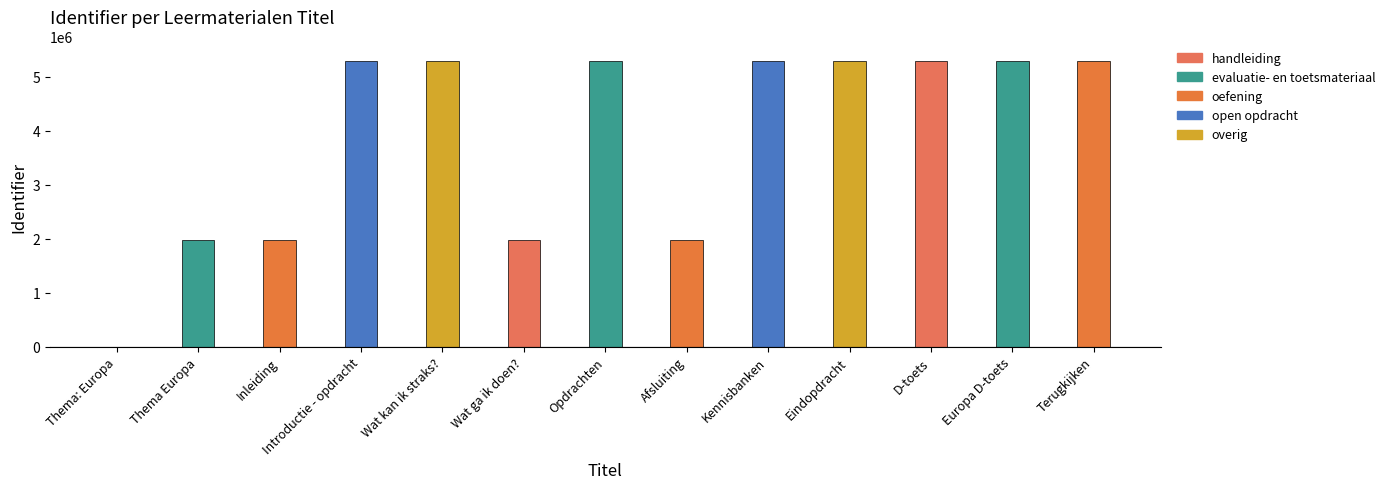

What is the greatest value displayed?

5293219